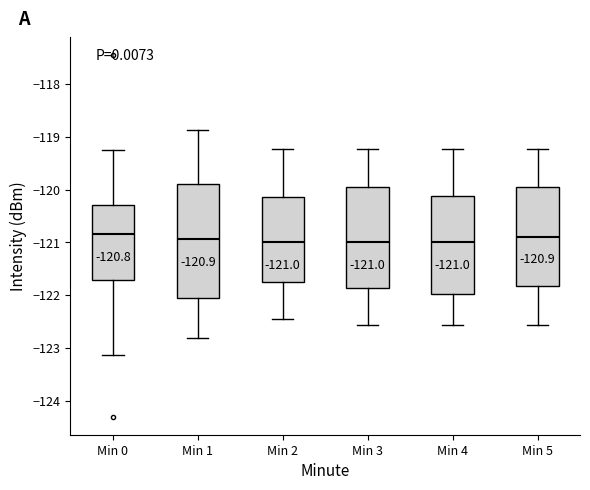

Which box is the tallest, from its lower edge to its upper edge?

Min 1